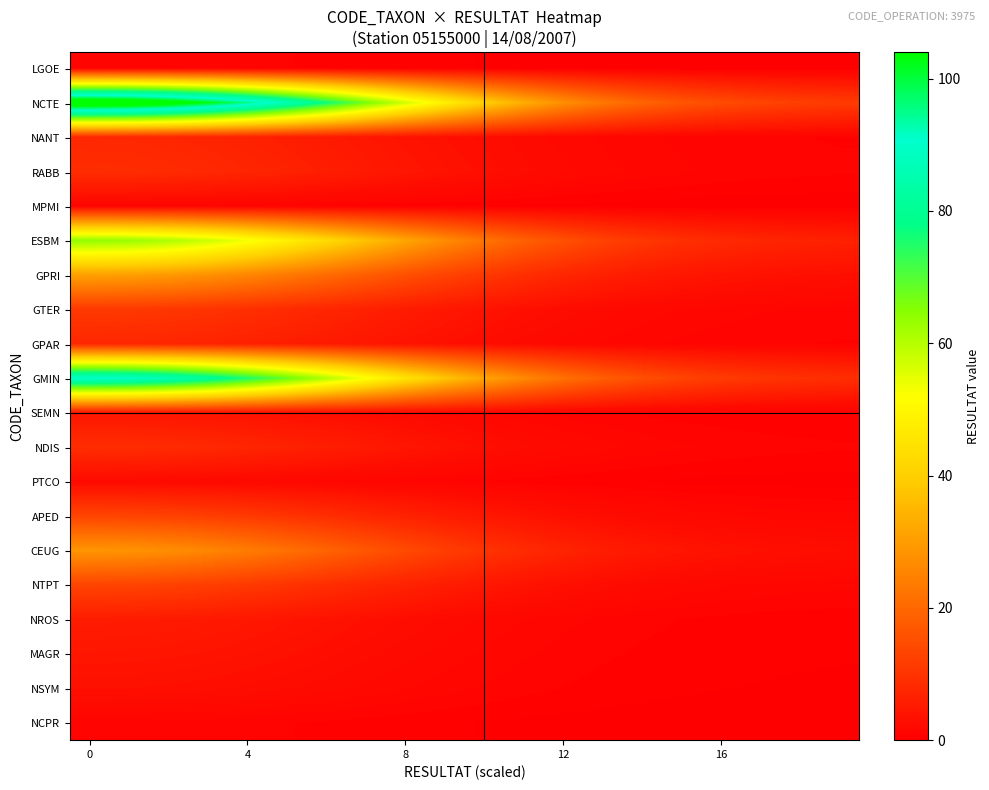

At how many categories does at least one series exceed 35?

11